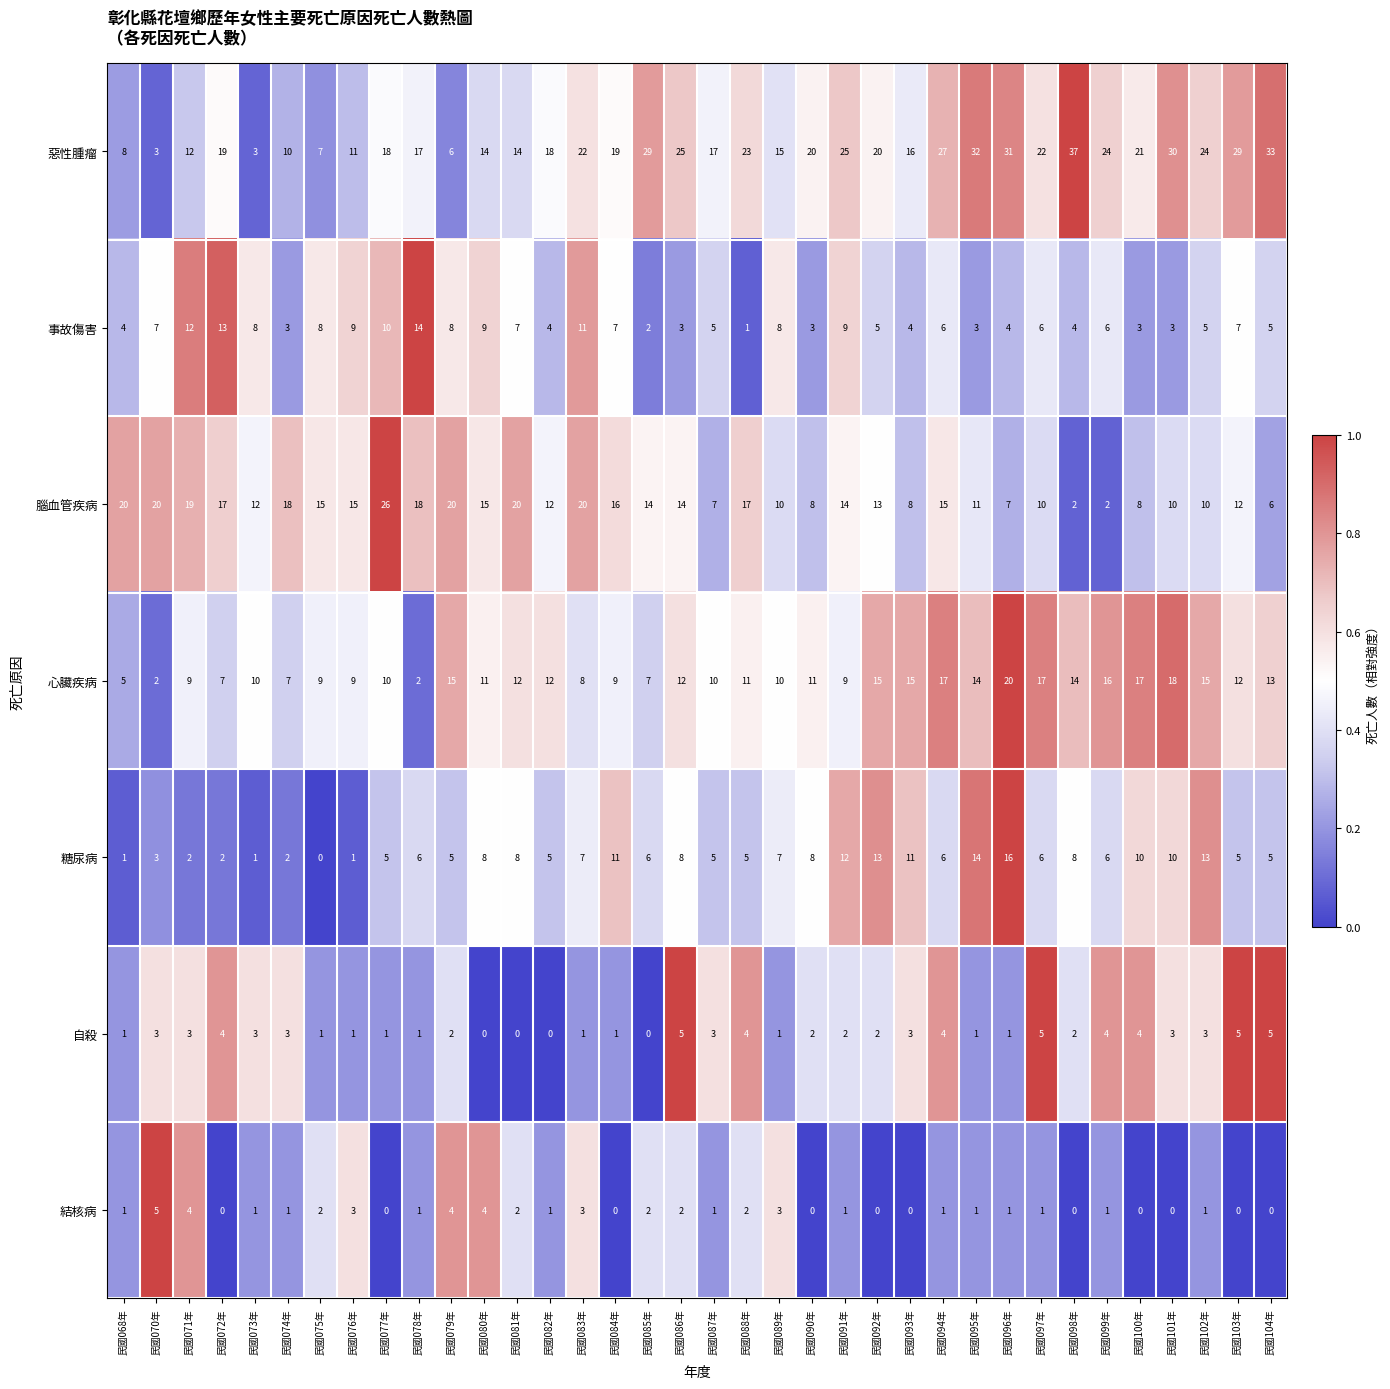

At how many categories does at least one series exceed 0?

36